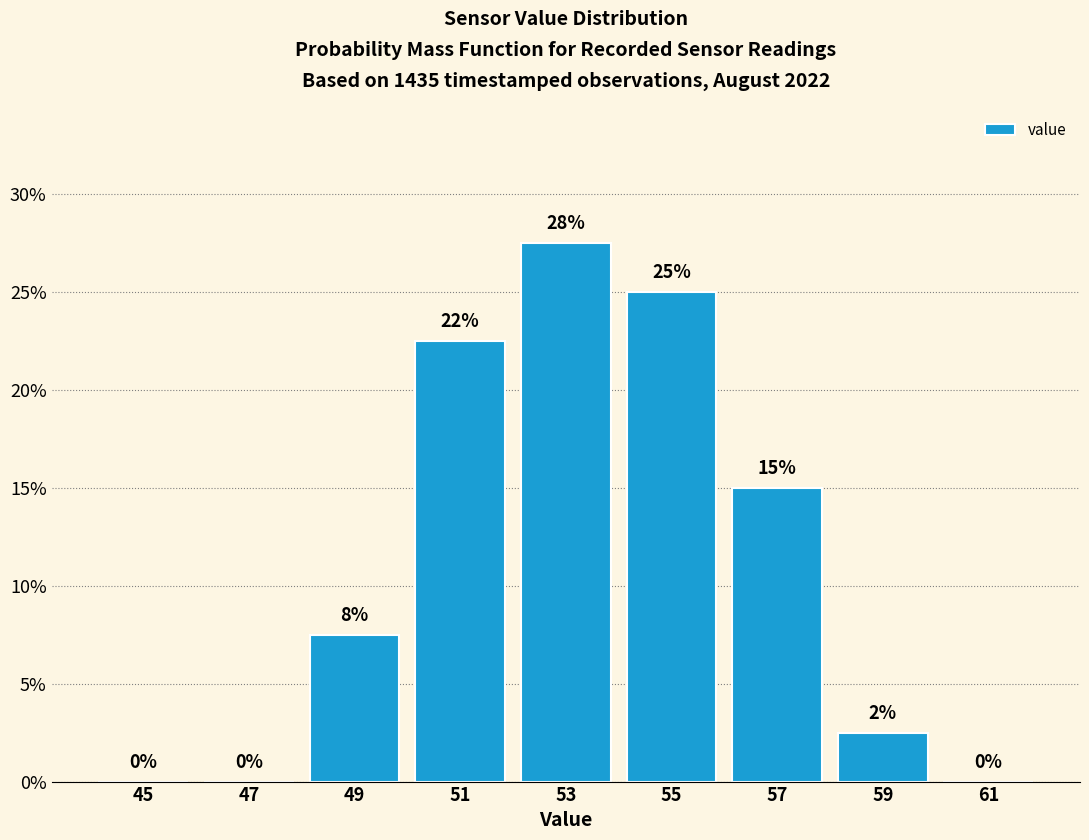

What is the sum of all values?

100.0